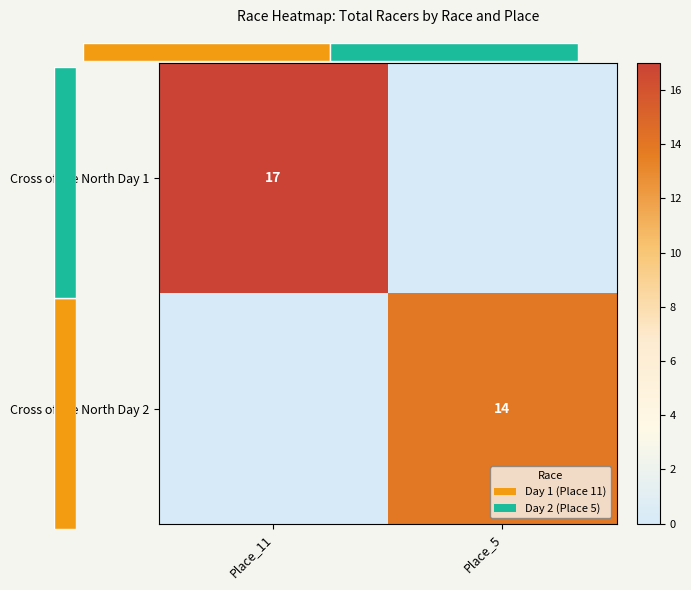

The value of Cross of the North Day 1 at Place_11 is 4. True or false?

False